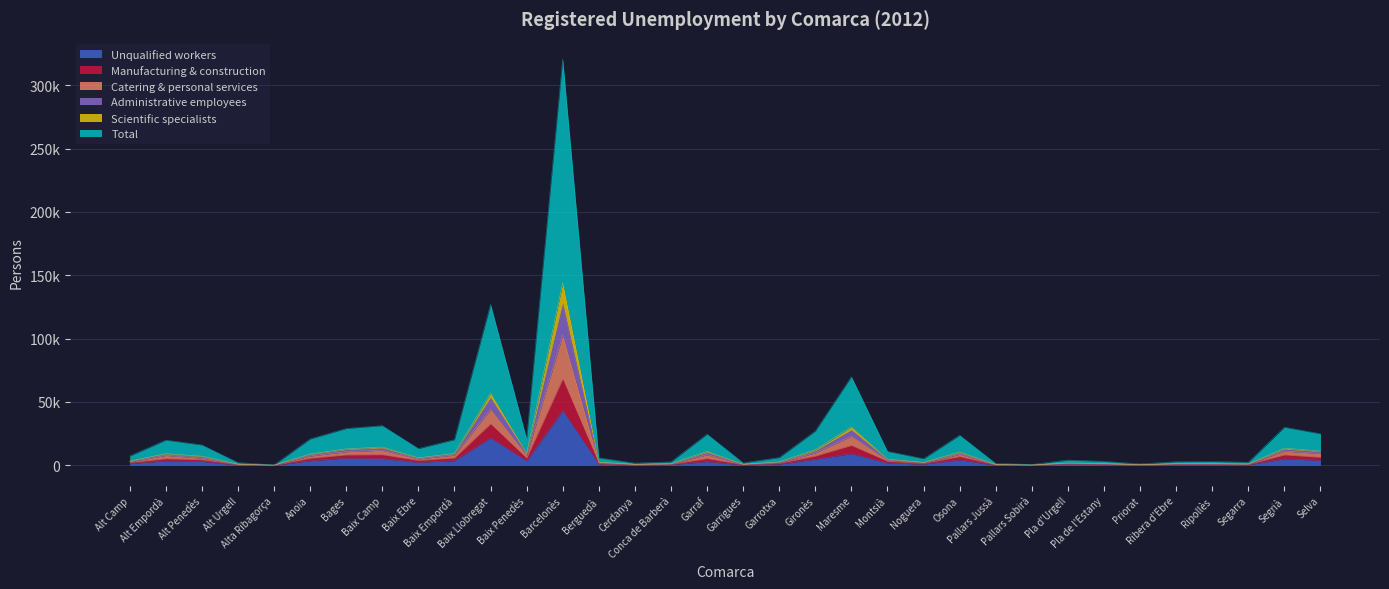

True or false: Catering & personal services and Unqualified workers cross at least once.

False